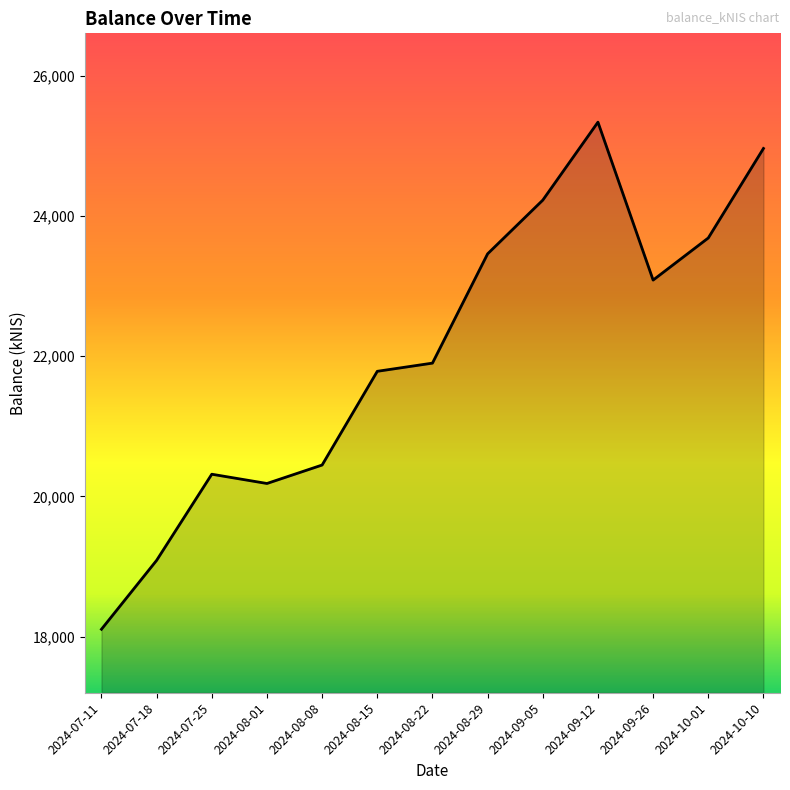

Rank the categories by value from lowest to highest.

2024-07-11, 2024-07-18, 2024-08-01, 2024-07-25, 2024-08-08, 2024-08-15, 2024-08-22, 2024-09-26, 2024-08-29, 2024-10-01, 2024-09-05, 2024-10-10, 2024-09-12